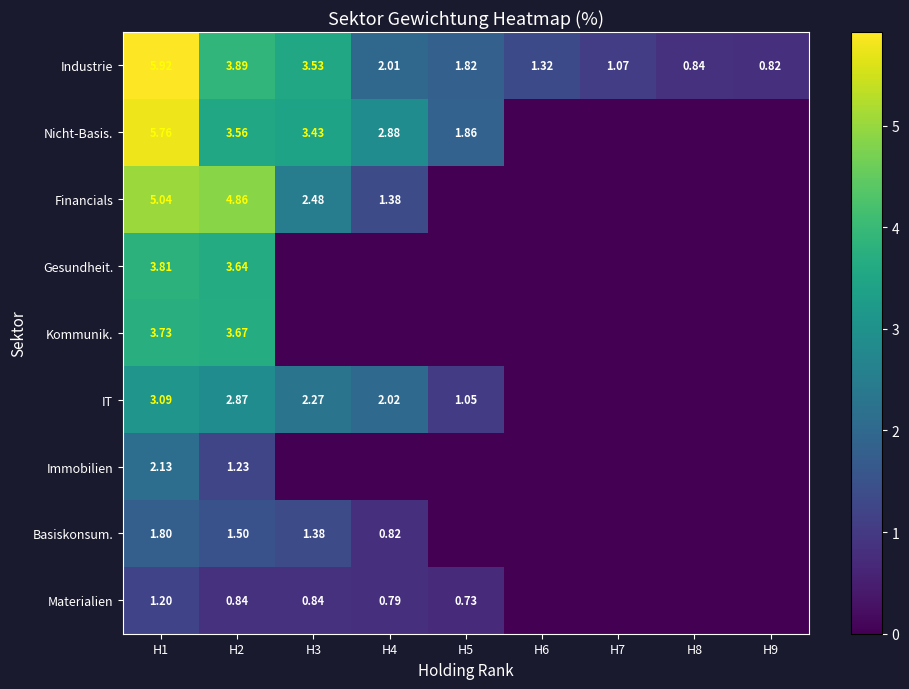

At H2, list the series in order from largest to smallest.

Financials, Industrie, Kommunik., Gesundheit., Nicht-Basis., IT, Basiskonsum., Immobilien, Materialien